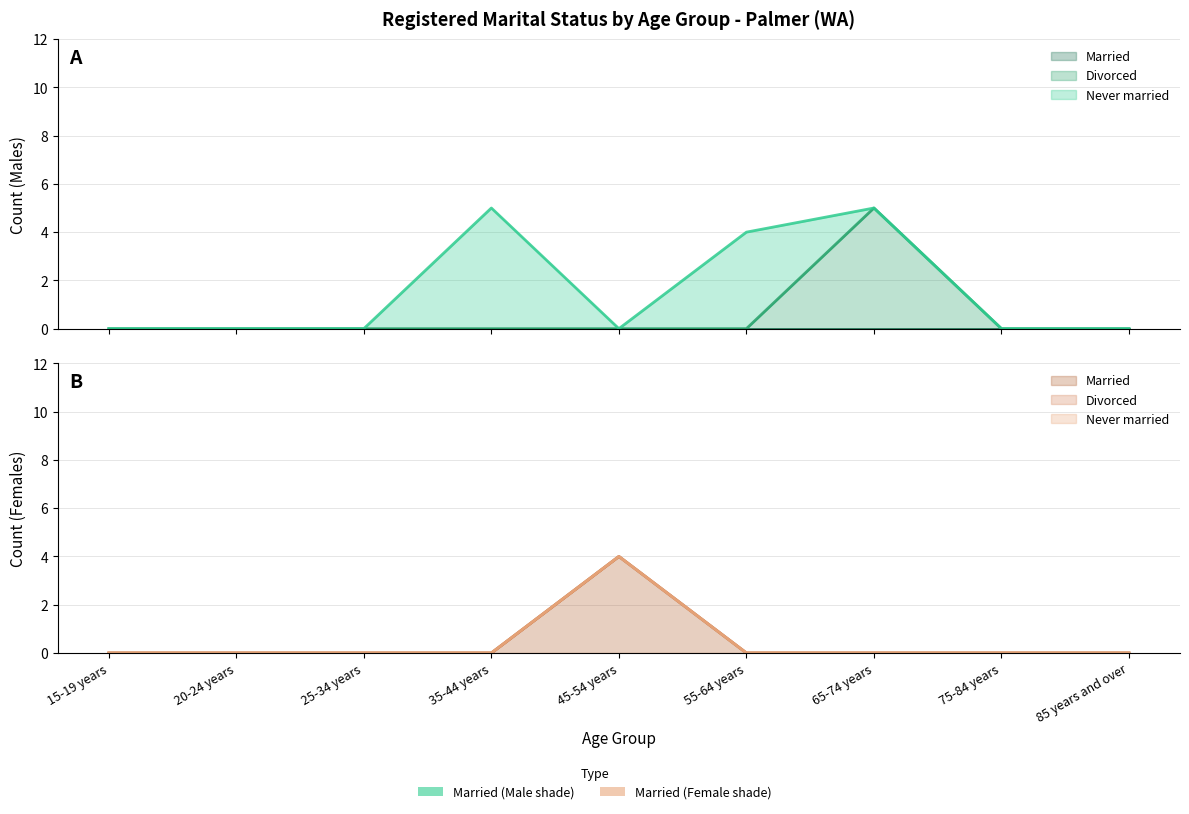

True or false: Married has more than 0 interior local peaks.

False